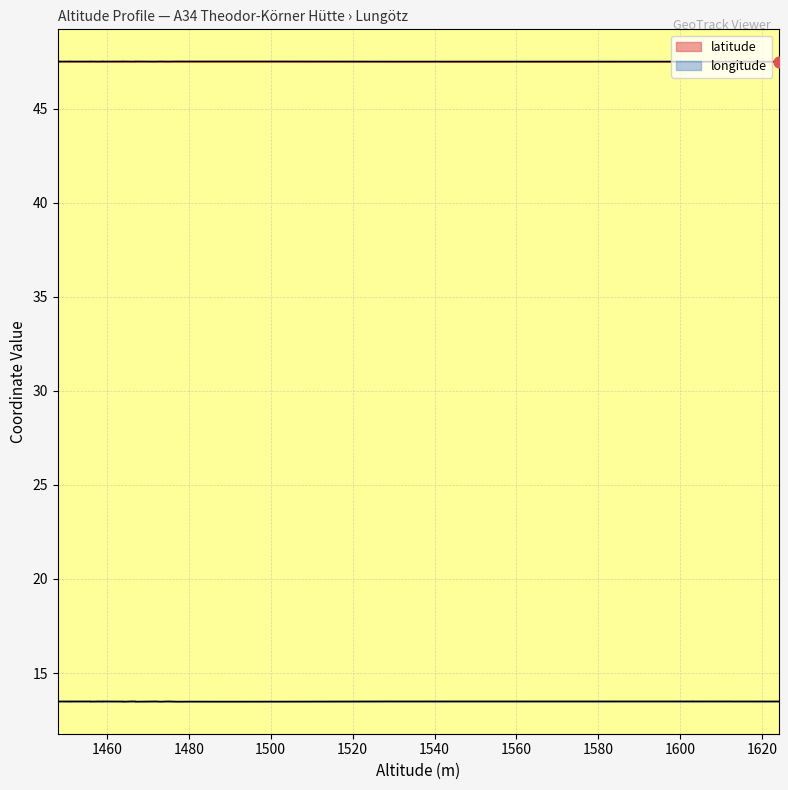

Which series has the widest spread of Y values?

longitude